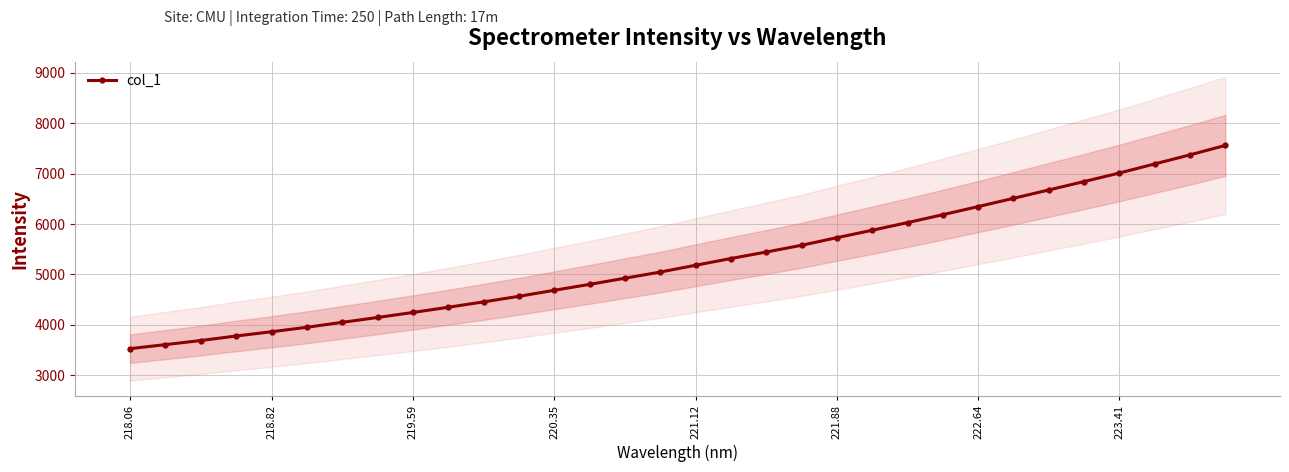

What is the difference between the maximum and minimum values?

4033.8